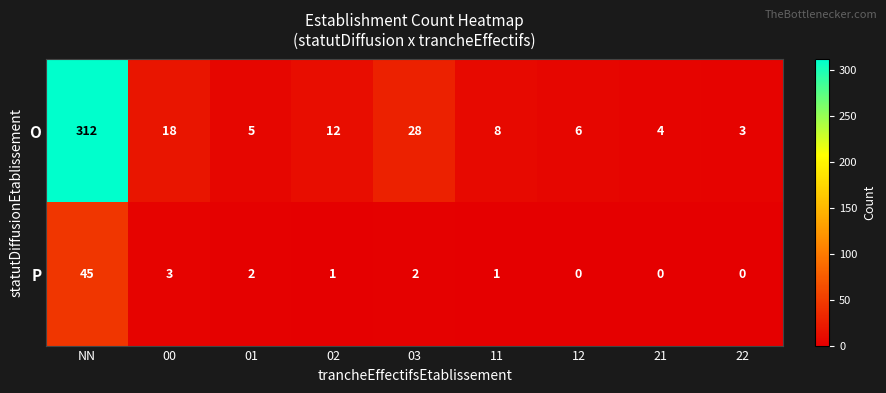

What is the difference between the highest and lowest values at 01?

3